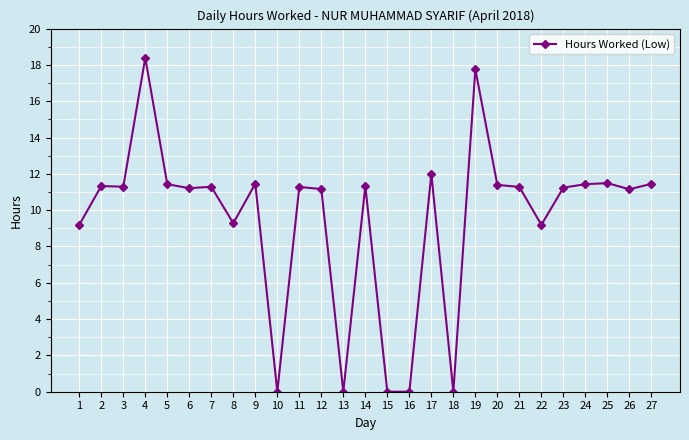

Where does the data first go above 11?

2